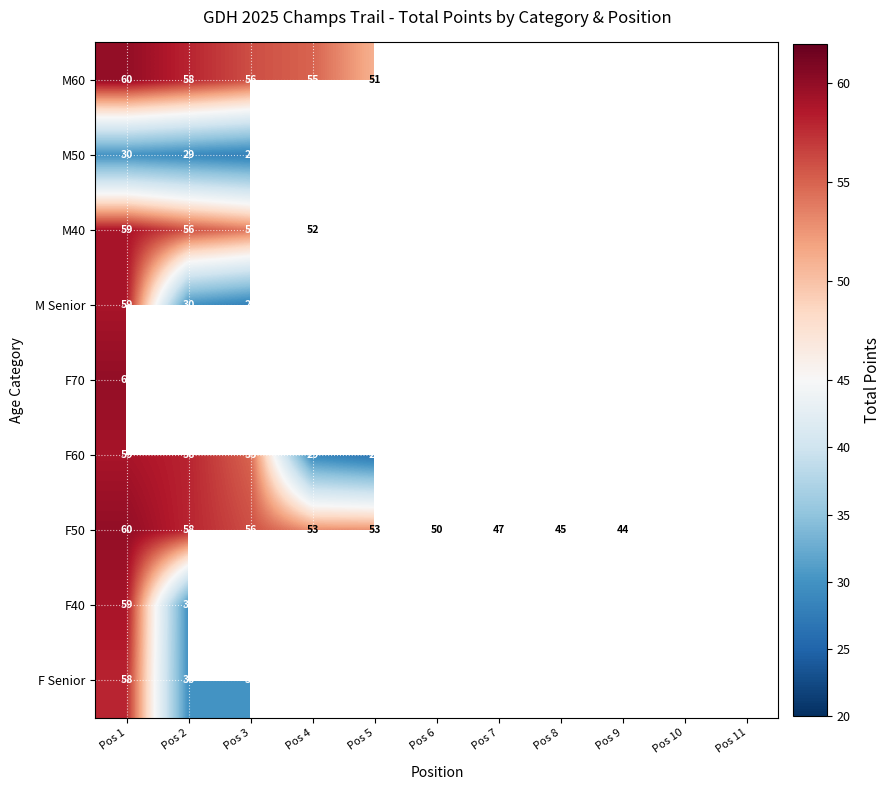

Between Pos 8 and Pos 1, which is larger?

Pos 1